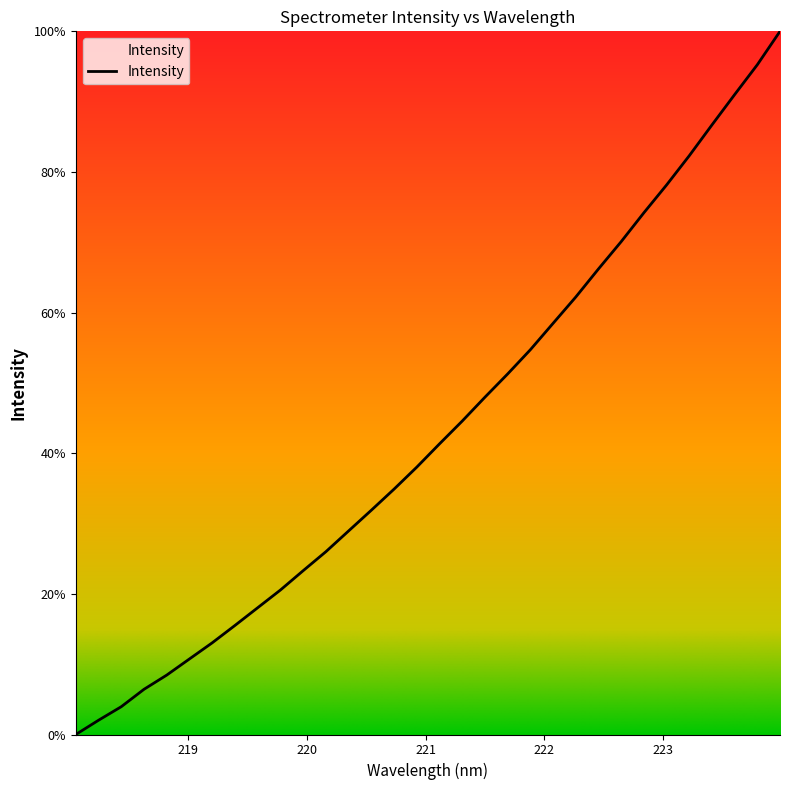

What is the maximum value shown in the chart?

100.0